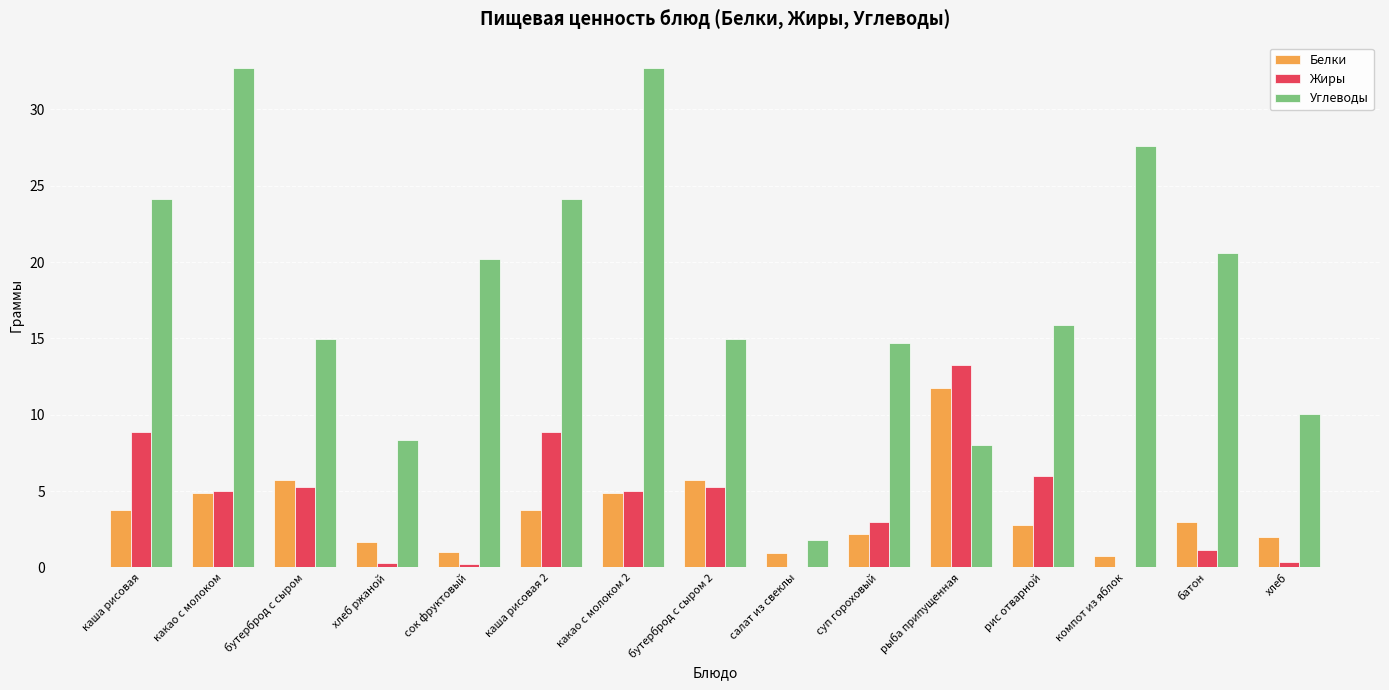

What is the total value across all series at суп гороховый?

19.9